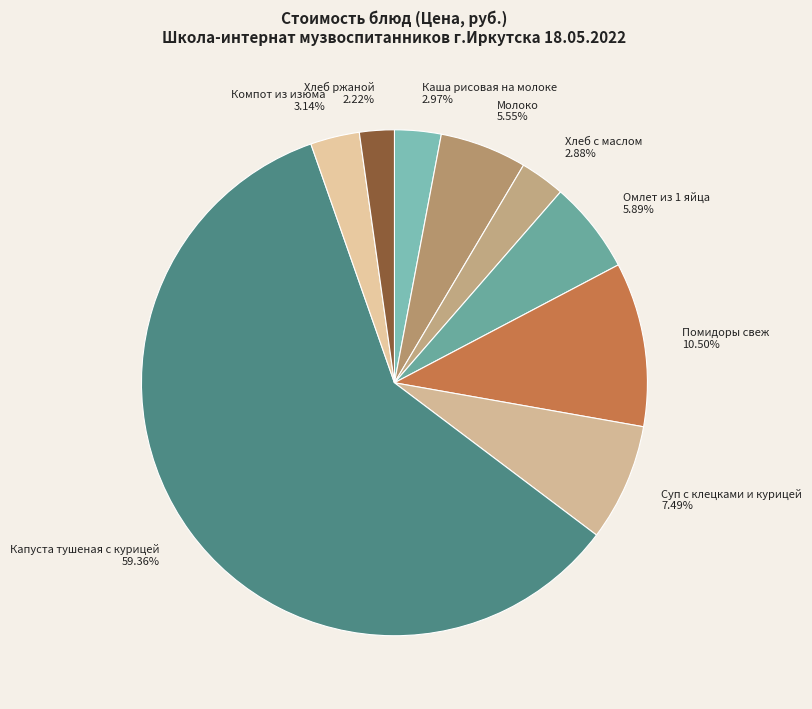

To the nearest percent, what percentage of the pie is Суп с клецками и курицей?

7%